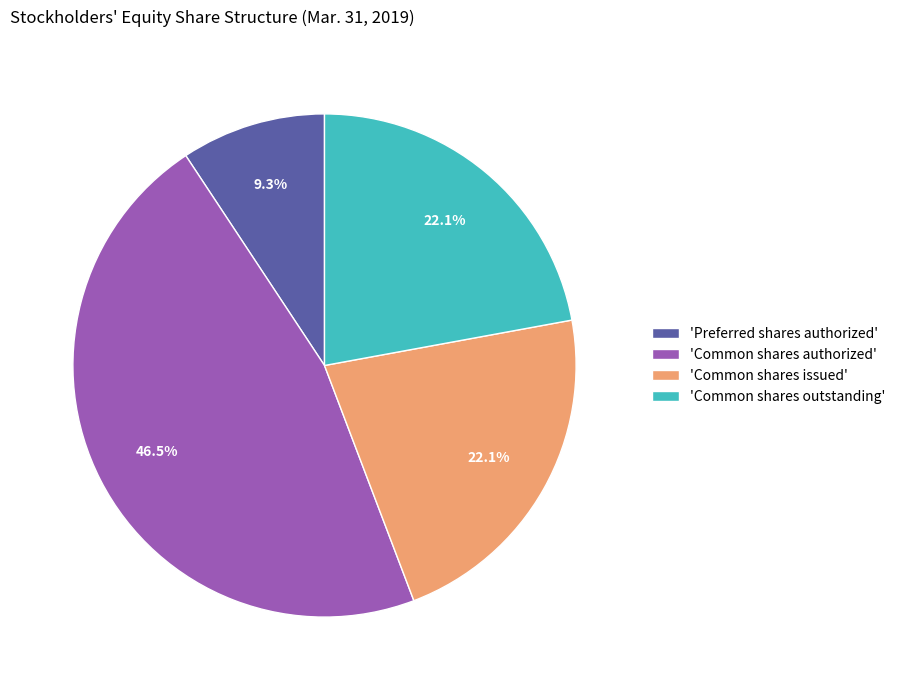

What is the largest slice in the pie chart?

'Common shares authorized'